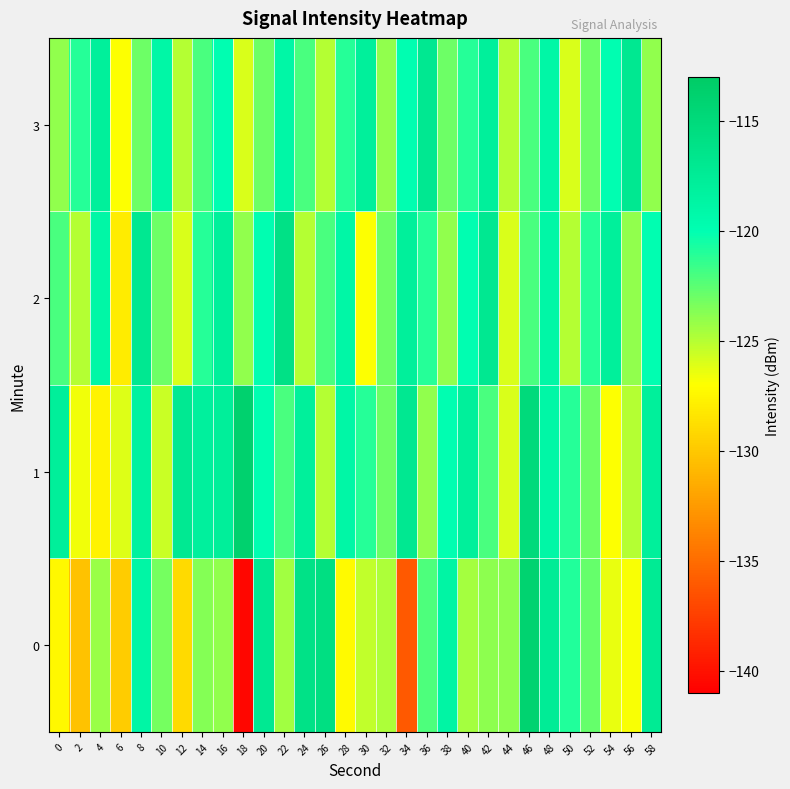

Reading left to right, what are all the values shown in this chart?

0: 0=-127.4	2=-130.4	4=-124.2	6=-129.8	8=-118.9	10=-123.2	12=-129.1	14=-123.7	16=-124.0	18=-140.6	20=-117.1	22=-124.5	24=-116.1	26=-115.7	28=-127.3	30=-125.3	32=-124.7	34=-136.0	36=-122.1	38=-118.7	40=-124.6	42=-123.9	44=-123.9	46=-114.0	48=-117.4	50=-120.9	52=-122.8	54=-126.4	56=-126.9	58=-117.3
1: 0=-117.9	2=-126.6	4=-127.6	6=-126.0	8=-118.3	10=-125.5	12=-117.1	14=-118.1	16=-117.9	18=-113.8	20=-120.0	22=-122.0	24=-118.0	26=-125.0	28=-119.0	30=-121.0	32=-123.0	34=-117.0	36=-124.0	38=-120.0	40=-118.0	42=-122.0	44=-126.0	46=-115.0	48=-119.0	50=-121.0	52=-123.0	54=-127.0	56=-125.0	58=-118.0
2: 0=-122.0	2=-125.0	4=-119.0	6=-128.0	8=-117.0	10=-123.0	12=-126.0	14=-121.0	16=-118.0	18=-124.0	20=-120.0	22=-116.0	24=-125.0	26=-122.0	28=-119.0	30=-127.0	32=-123.0	34=-118.0	36=-121.0	38=-124.0	40=-120.0	42=-117.0	44=-126.0	46=-122.0	48=-119.0	50=-125.0	52=-121.0	54=-118.0	56=-124.0	58=-120.0
3: 0=-124.0	2=-121.0	4=-118.0	6=-127.0	8=-123.0	10=-119.0	12=-125.0	14=-122.0	16=-120.0	18=-126.0	20=-123.0	22=-119.0	24=-122.0	26=-125.0	28=-121.0	30=-118.0	32=-124.0	34=-120.0	36=-117.0	38=-123.0	40=-121.0	42=-118.0	44=-125.0	46=-122.0	48=-119.0	50=-126.0	52=-123.0	54=-120.0	56=-117.0	58=-124.0